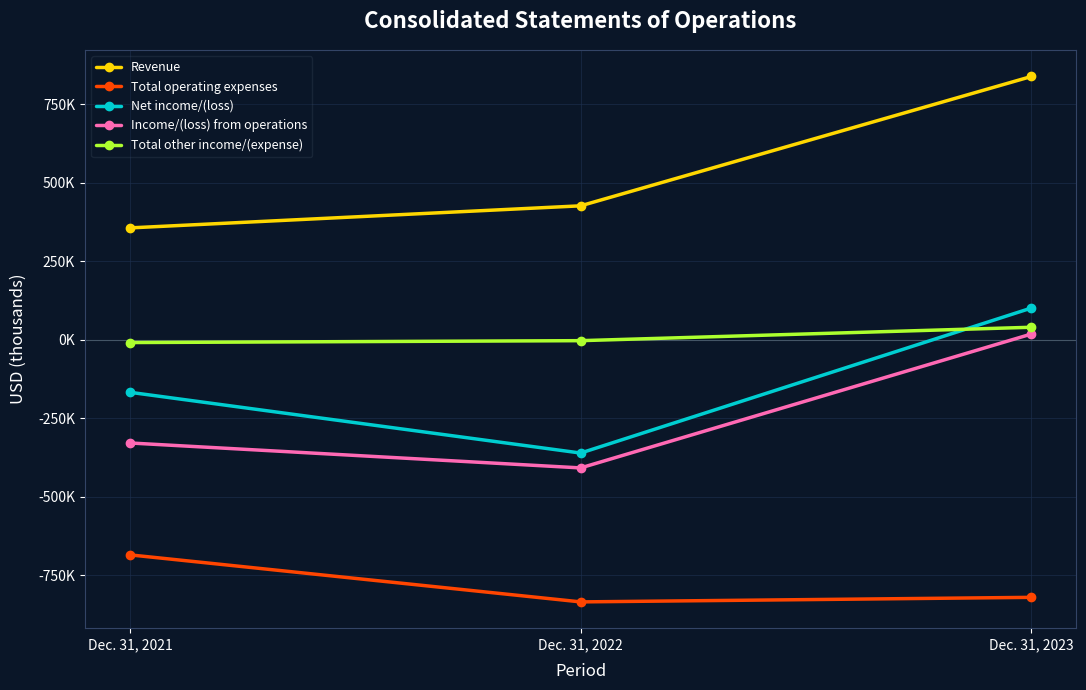

What is the lowest value of the Income/(loss) from operations series?

-407693